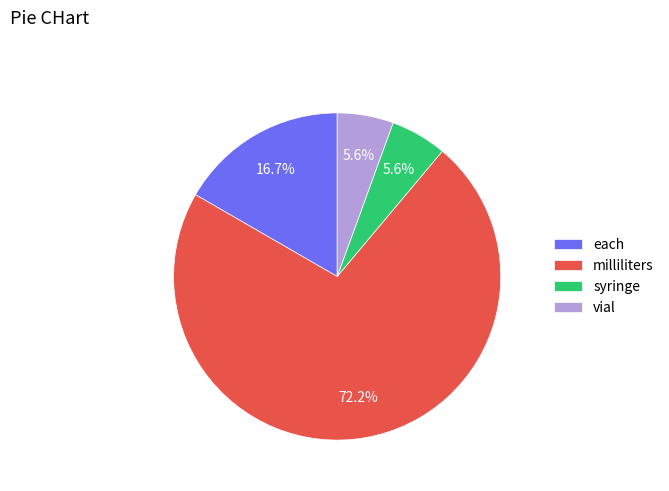

How much of the chart is everything except each?

83.3%